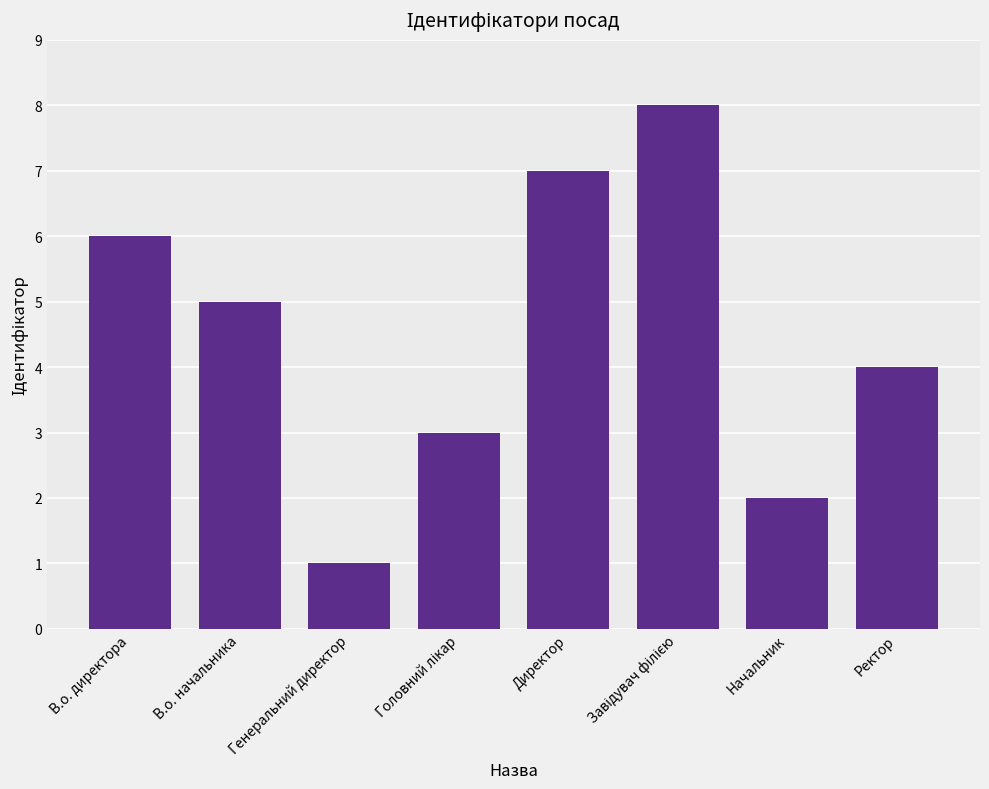

Which category has the lowest value across all series?

Генеральний директор